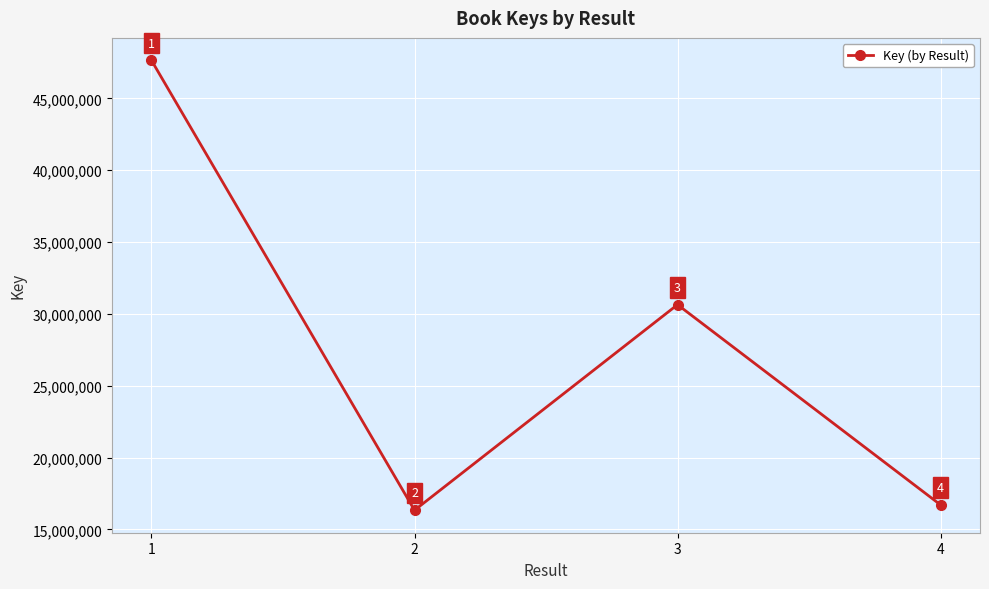

Where is the data nearest to the value 31988602?

3